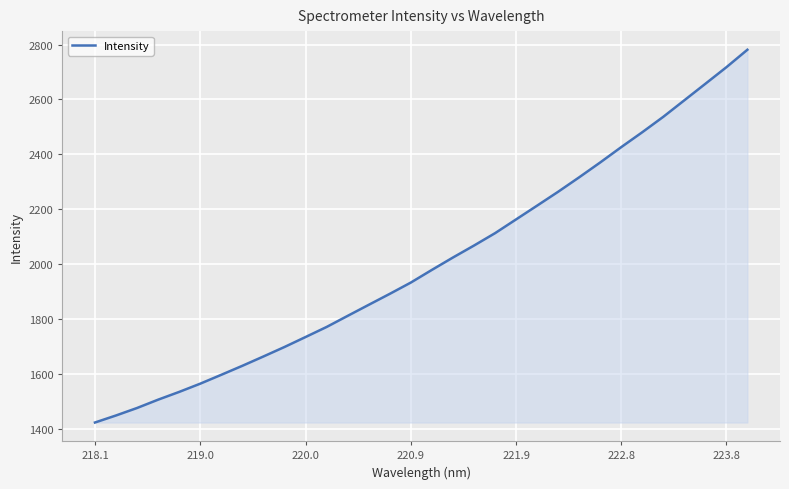

What is the difference between the maximum and minimum values?

1357.7